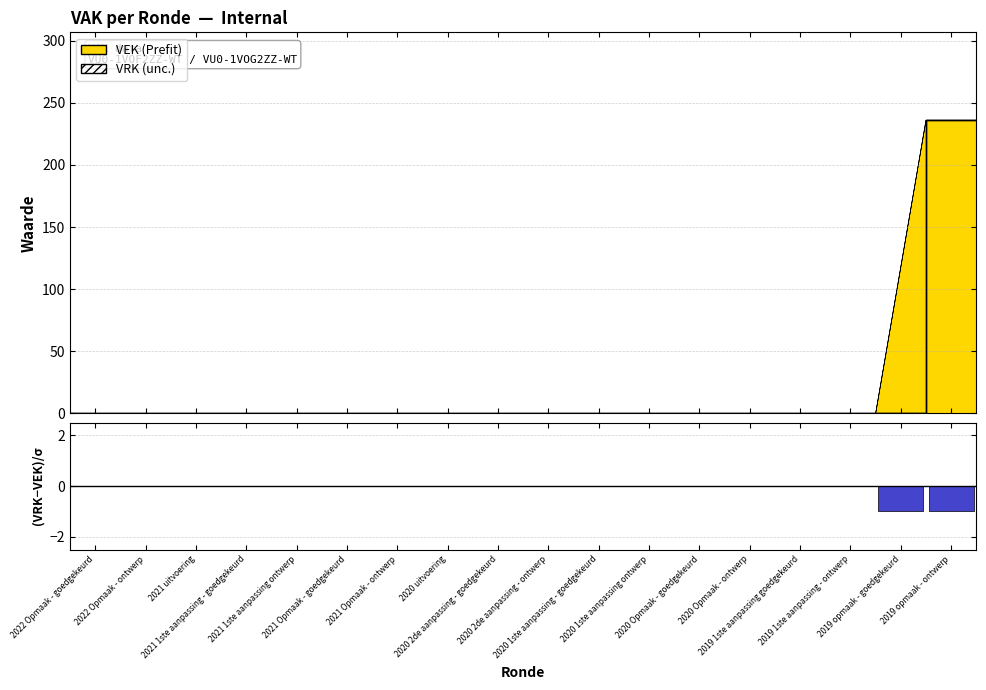

True or false: the data shows -1 at 2020 2de aanpassing - ontwerp.

False